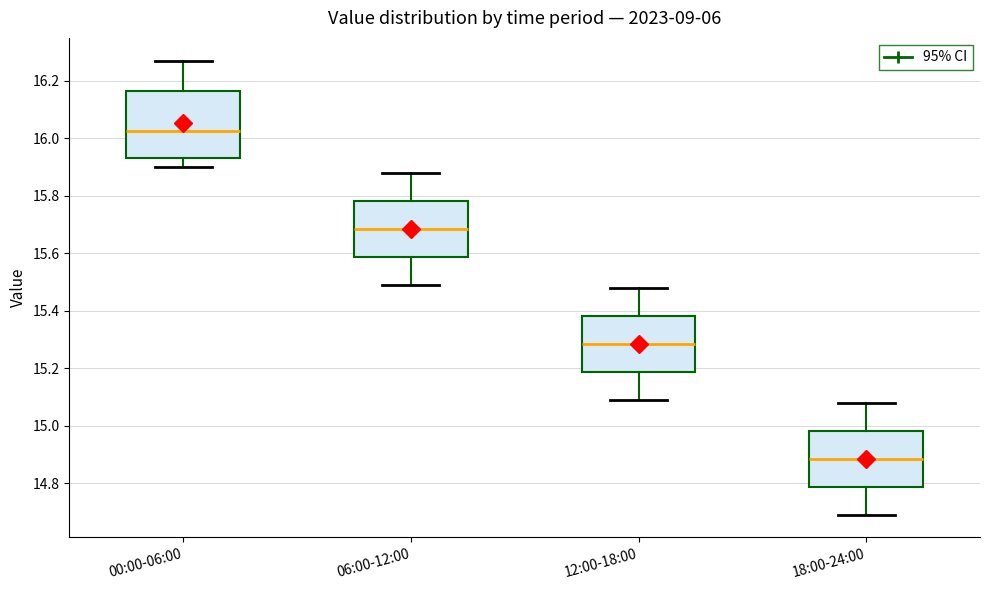

Reading left to right, read every box against the y-axis: the position of its median line, the range the box covers, and the ends of its whiskers. The values are not printed on the chart, so give them approximately, as read against the axis.

00:00-06:00: median 16.02, box 15.94 to 16.16, whiskers 15.90 to 16.28
06:00-12:00: median 15.68, box 15.58 to 15.78, whiskers 15.50 to 15.88
12:00-18:00: median 15.28, box 15.18 to 15.38, whiskers 15.10 to 15.48
18:00-24:00: median 14.88, box 14.78 to 14.98, whiskers 14.70 to 15.08